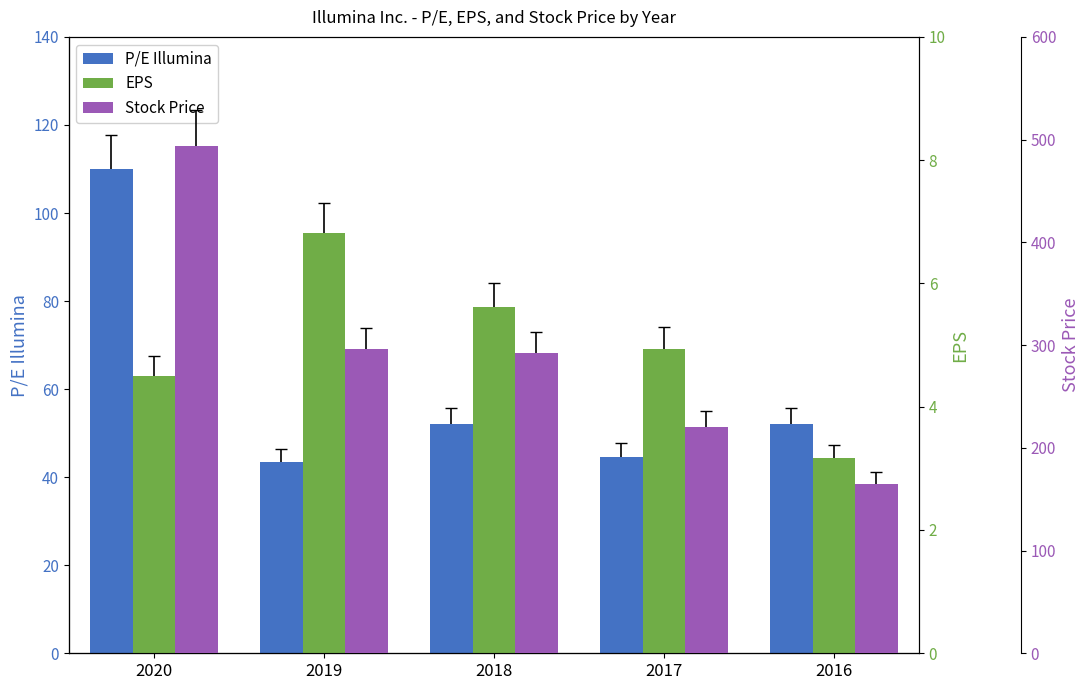

What are all the series names shown in the legend?

P/E Illumina, EPS, Stock Price